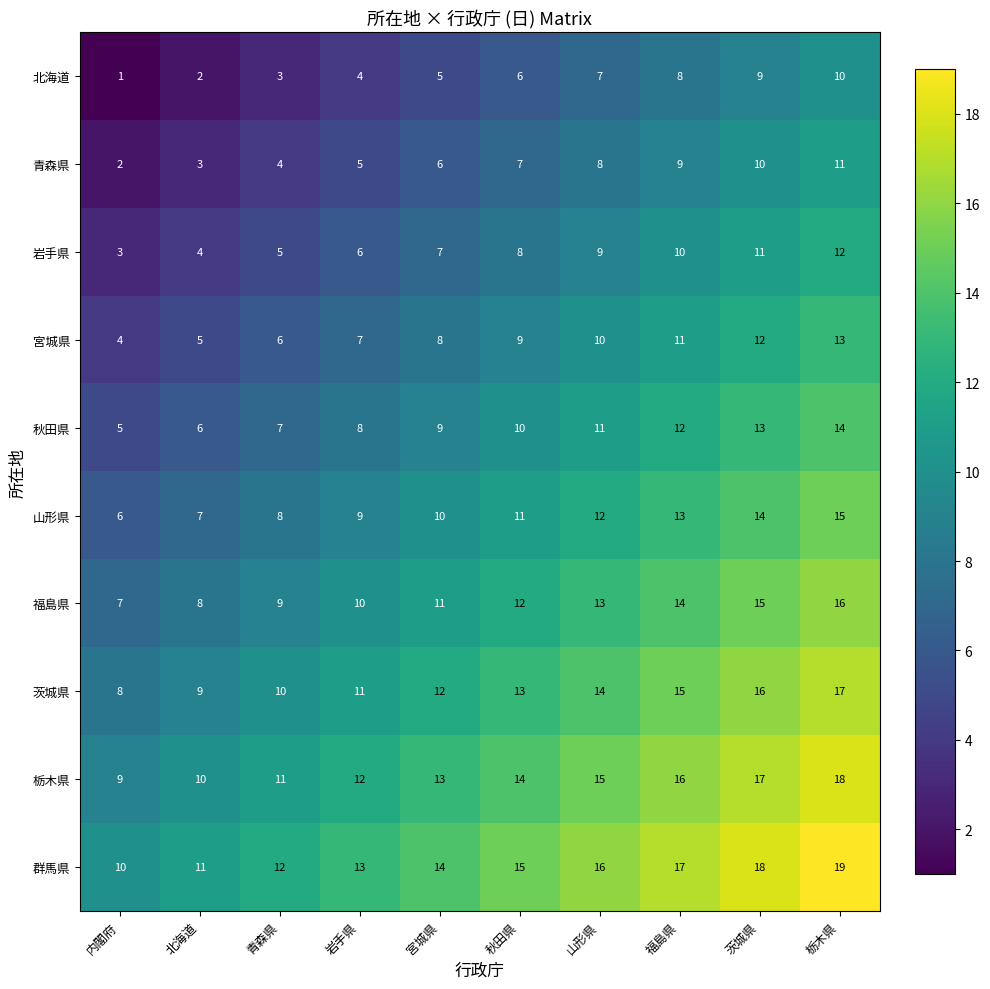

What is the difference between the highest and lowest values at 岩手県?

9